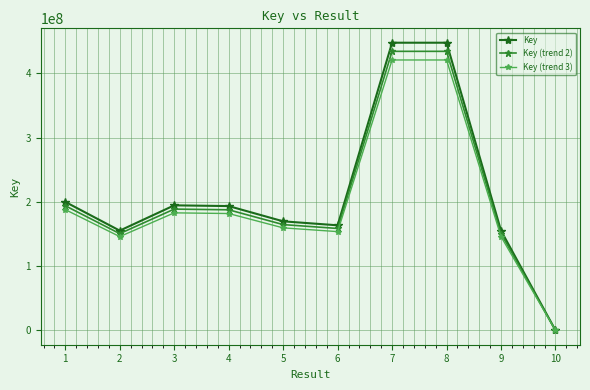

At which category does Key (trend 2) reach its first local valley?

2